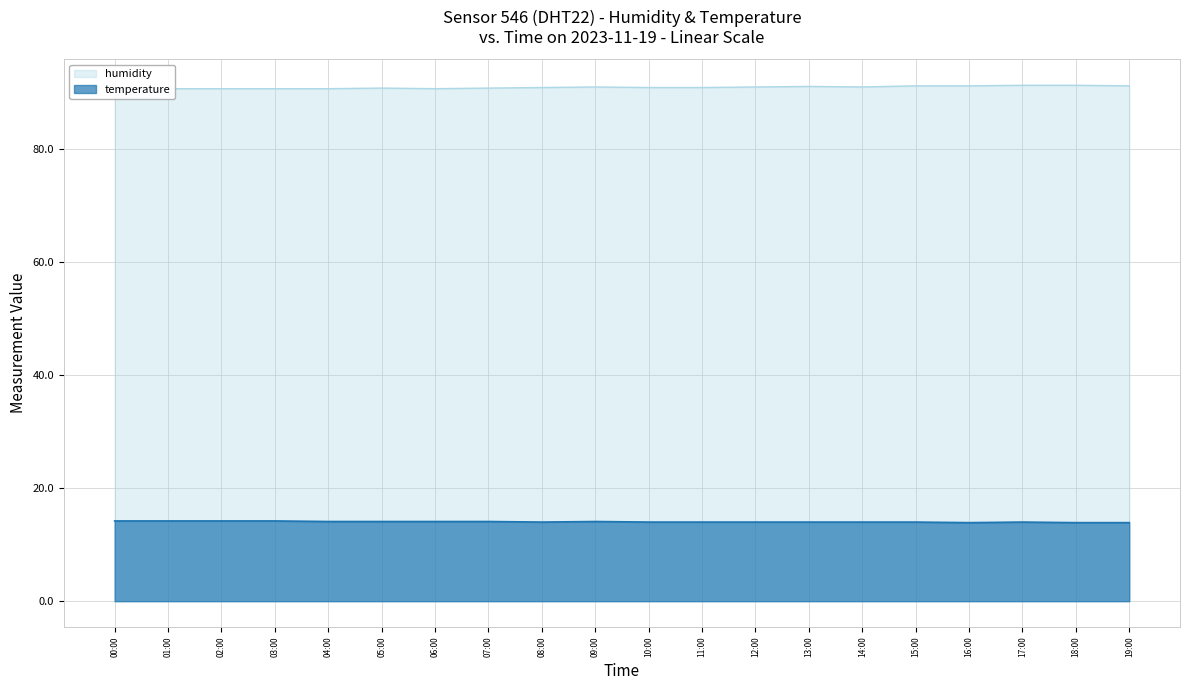

Where is humidity nearest to the value 90?

00:00